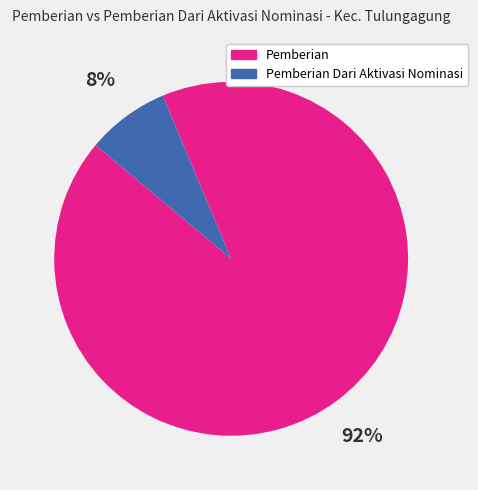

Do Pemberian and Pemberian Dari Aktivasi Nominasi together represent more than half of the pie?

Yes